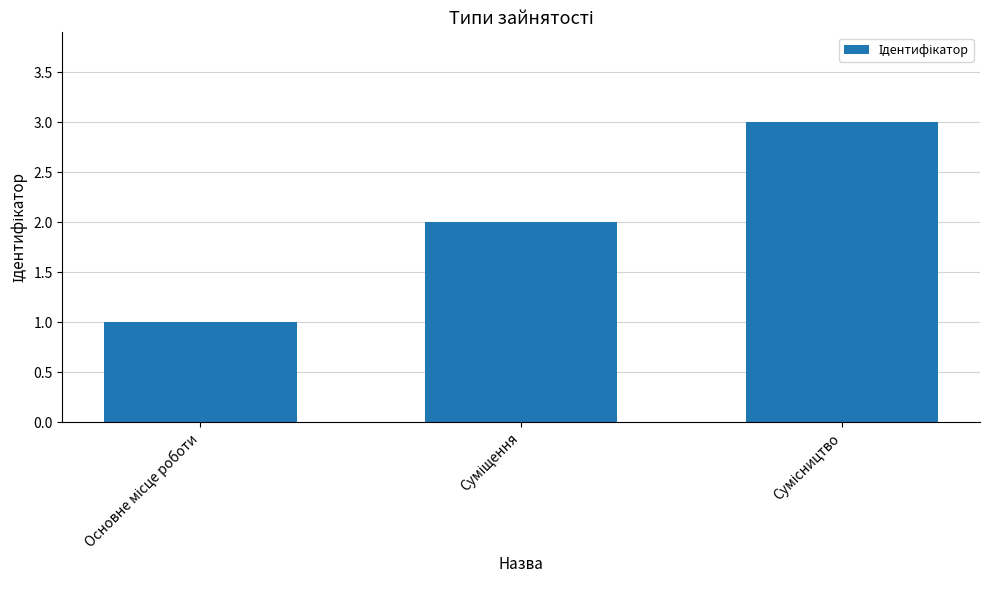

What is the greatest value displayed?

3